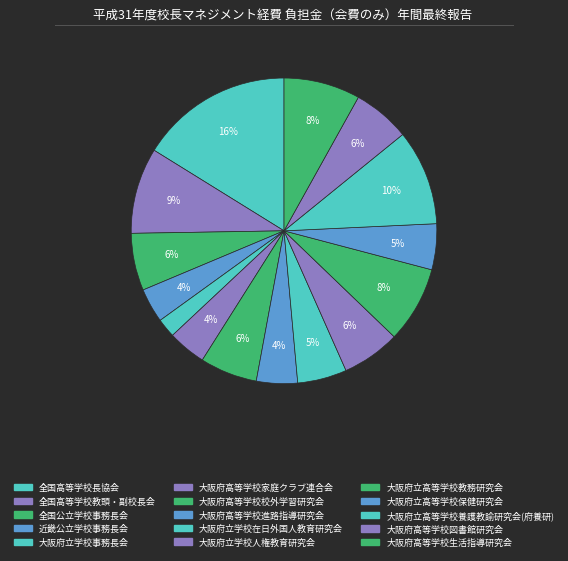

Count the number of slices in the pie.

15